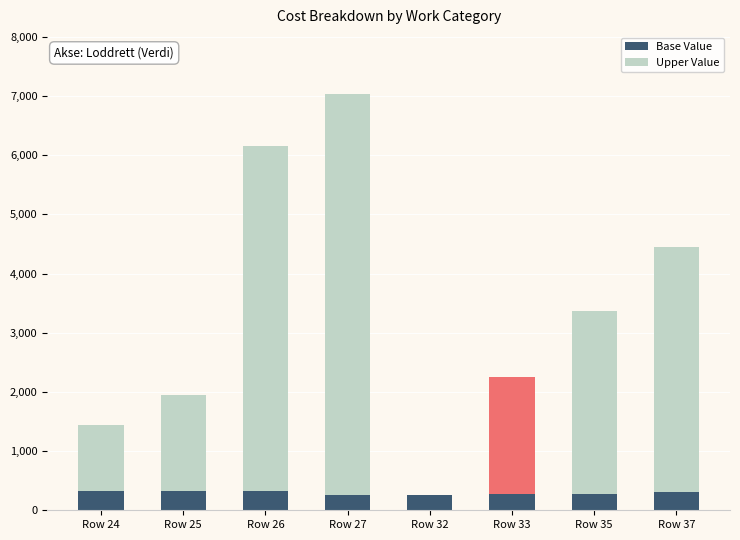

At which category is the sum across all series the highest?

Row 27